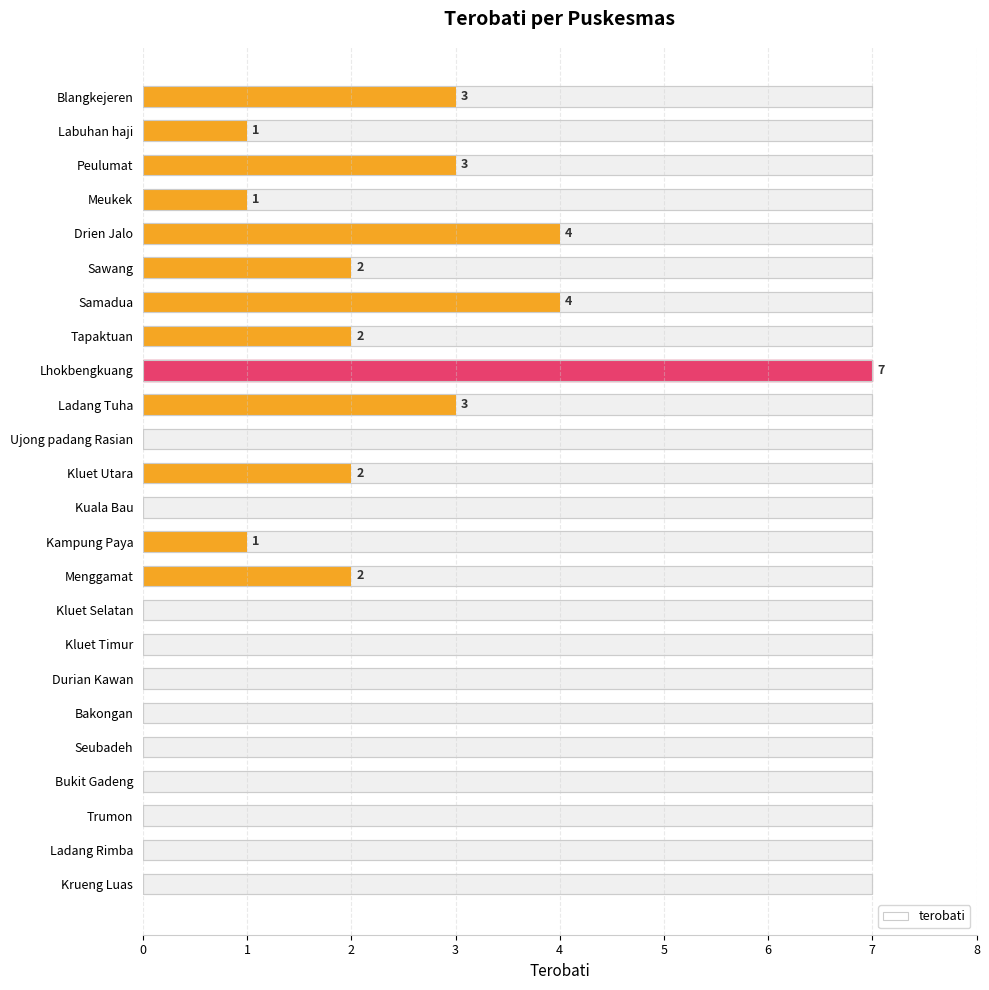

What is the difference between the maximum and second lowest values?

7